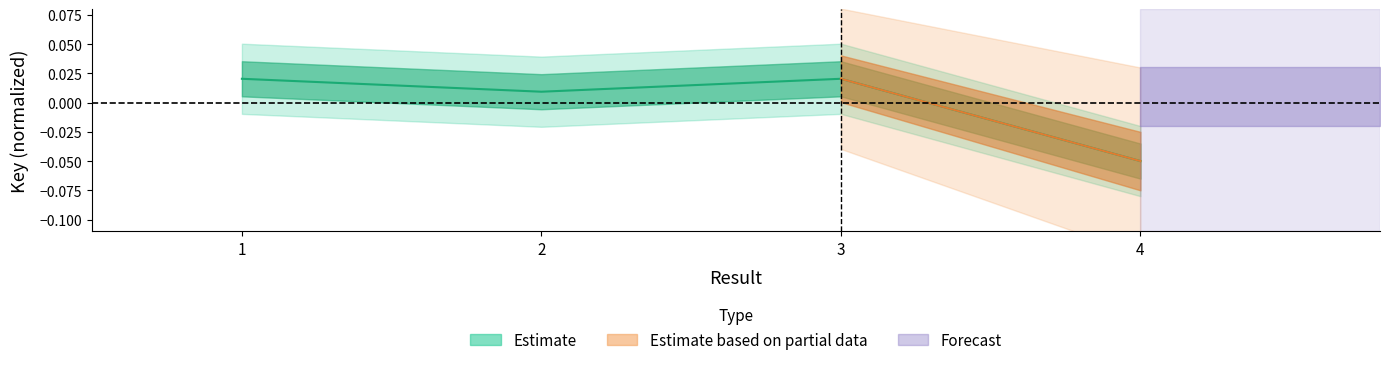

The value at 4 is -0.0. True or false?

False